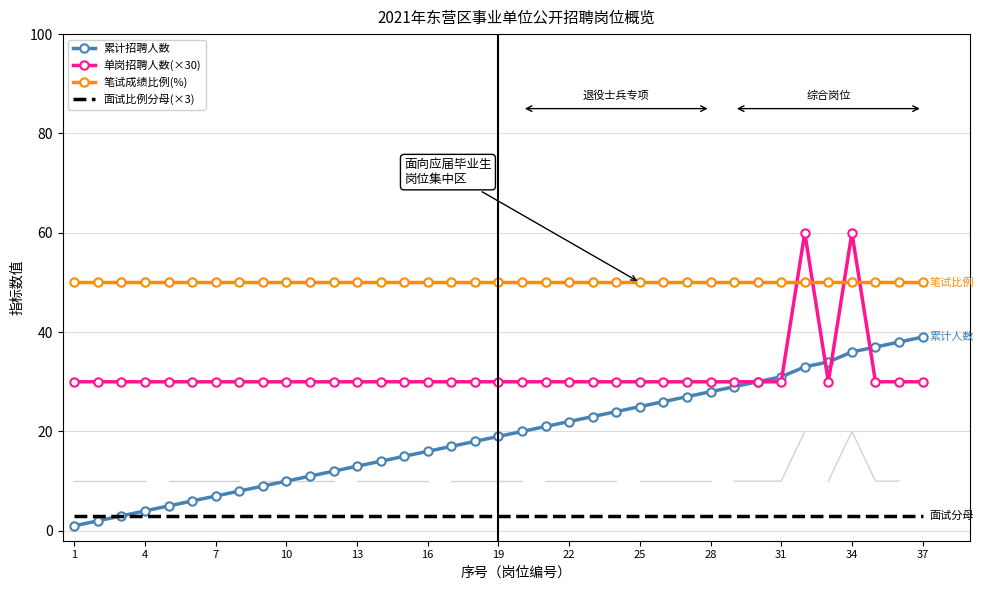

Reading right to left, list all the values displayed in this chart.

累计招聘人数: 39	38	37	36	34	33	31	30	29	28	27	26	25	24	23	22	21	20	19	18	17	16	15	14	13	12	11	10	9	8	7	6	5	4	3	2	1
单岗招聘人数(×30): 30	30	30	60	30	60	30	30	30	30	30	30	30	30	30	30	30	30	30	30	30	30	30	30	30	30	30	30	30	30	30	30	30	30	30	30	30
笔试成绩比例(%): 50	50	50	50	50	50	50	50	50	50	50	50	50	50	50	50	50	50	50	50	50	50	50	50	50	50	50	50	50	50	50	50	50	50	50	50	50
面试比例分母(×3): 3	3	3	3	3	3	3	3	3	3	3	3	3	3	3	3	3	3	3	3	3	3	3	3	3	3	3	3	3	3	3	3	3	3	3	3	3